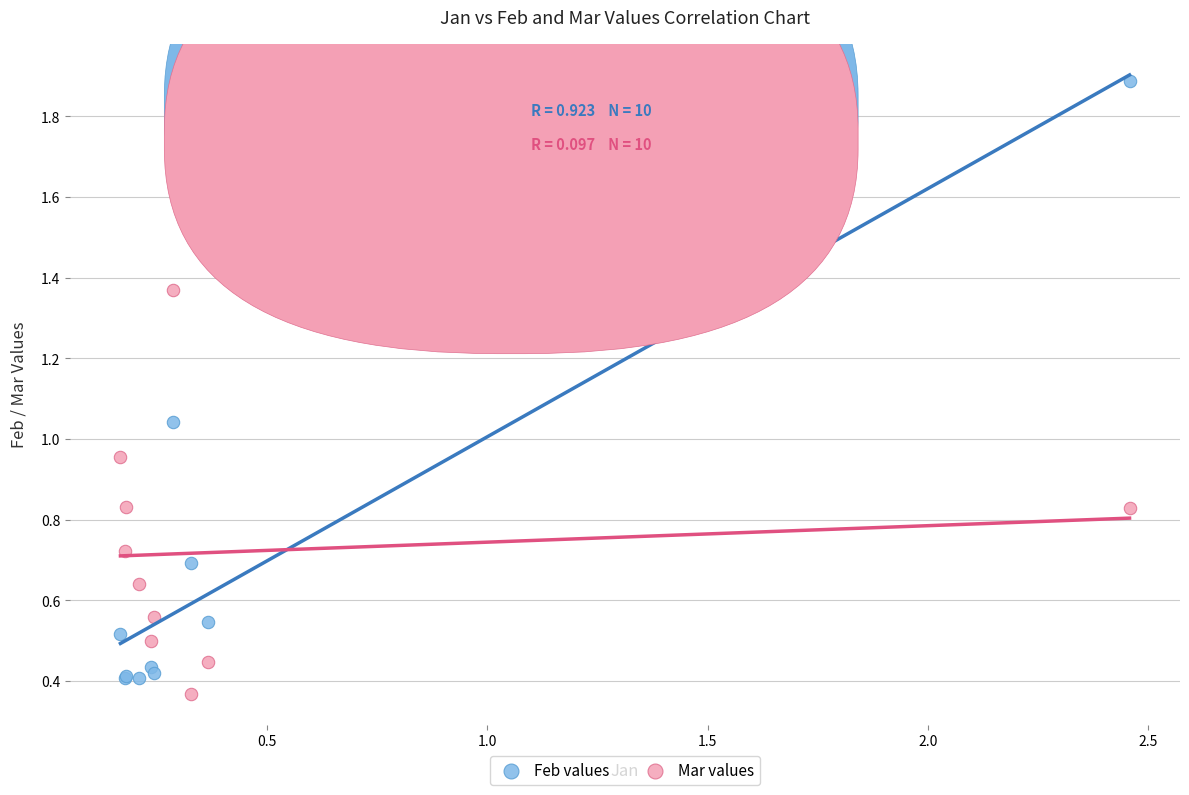

Which series reaches the maximum Y coordinate?

Feb values